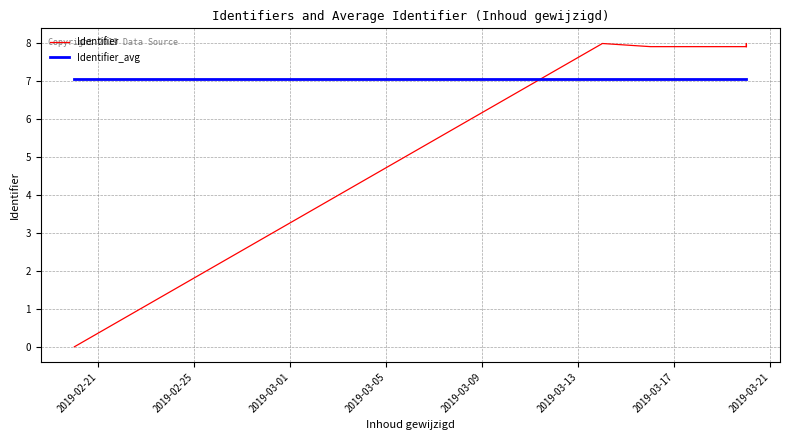

What is the difference between the maximum and minimum values in the Identifier series?

8.0